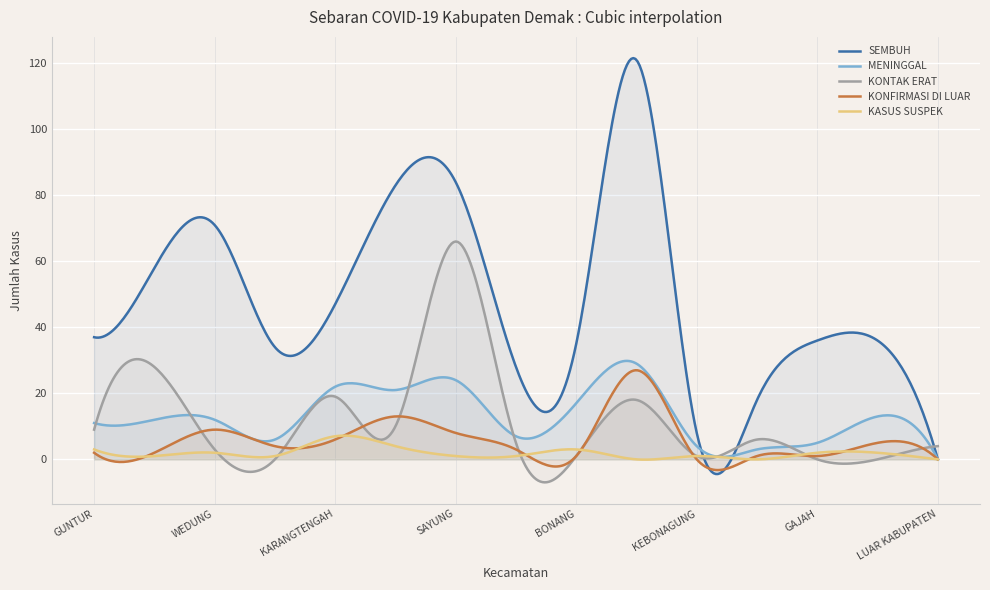

What is the maximum value for KASUS SUSPEK?

7.2